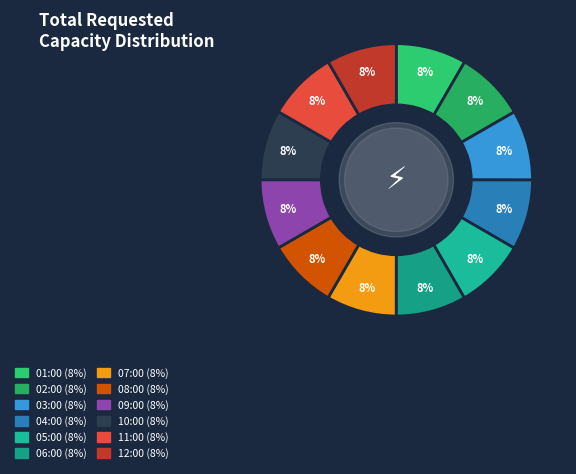

How many segments does this pie chart have?

12